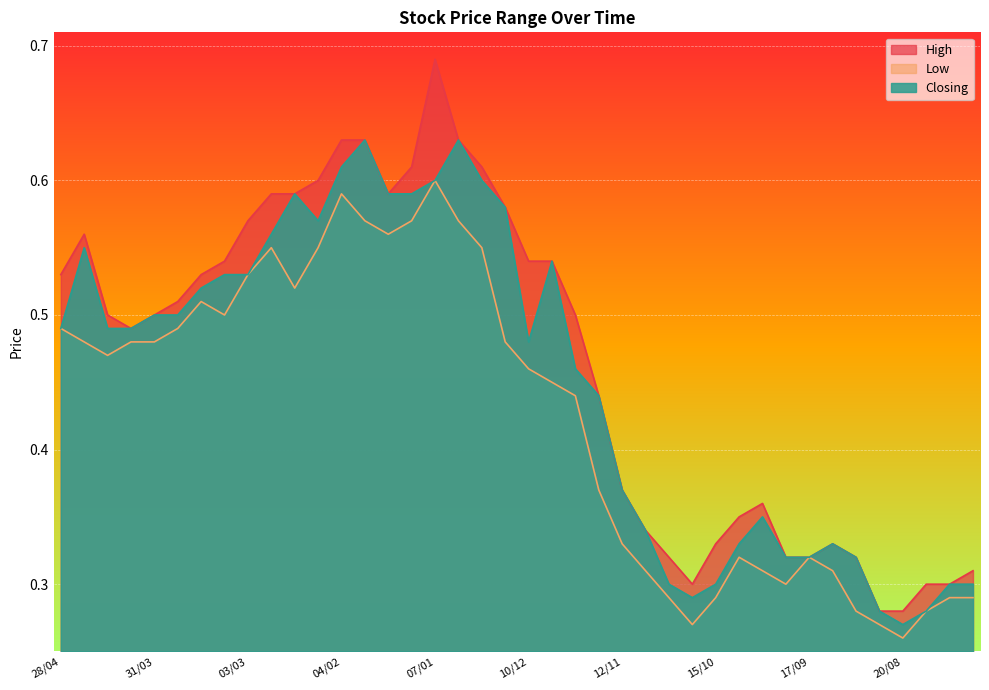

Reading left to right, transcribe all the data shown in this chart.

High: 28/04=0.5	21/04=0.6	14/04=0.5	07/04=0.5	31/03=0.5	24/03=0.5	17/03=0.5	10/03=0.5	03/03=0.6	25/02=0.6	18/02=0.6	11/02=0.6	04/02=0.6	28/01=0.6	21/01=0.6	14/01=0.6	07/01=0.7	31/12=0.6	24/12=0.6	17/12=0.6	10/12=0.5	03/12=0.5	26/11=0.5	19/11=0.4	12/11=0.4	05/11=0.3	29/10=0.3	22/10=0.3	15/10=0.3	08/10=0.3	01/10=0.4	24/09=0.3	17/09=0.3	10/09=0.3	03/09=0.3	27/08=0.3	20/08=0.3	13/08=0.3	06/08=0.3	30/07=0.3
Low: 28/04=0.5	21/04=0.5	14/04=0.5	07/04=0.5	31/03=0.5	24/03=0.5	17/03=0.5	10/03=0.5	03/03=0.5	25/02=0.6	18/02=0.5	11/02=0.6	04/02=0.6	28/01=0.6	21/01=0.6	14/01=0.6	07/01=0.6	31/12=0.6	24/12=0.6	17/12=0.5	10/12=0.5	03/12=0.5	26/11=0.4	19/11=0.4	12/11=0.3	05/11=0.3	29/10=0.3	22/10=0.3	15/10=0.3	08/10=0.3	01/10=0.3	24/09=0.3	17/09=0.3	10/09=0.3	03/09=0.3	27/08=0.3	20/08=0.3	13/08=0.3	06/08=0.3	30/07=0.3
Closing: 28/04=0.5	21/04=0.6	14/04=0.5	07/04=0.5	31/03=0.5	24/03=0.5	17/03=0.5	10/03=0.5	03/03=0.5	25/02=0.6	18/02=0.6	11/02=0.6	04/02=0.6	28/01=0.6	21/01=0.6	14/01=0.6	07/01=0.6	31/12=0.6	24/12=0.6	17/12=0.6	10/12=0.5	03/12=0.5	26/11=0.5	19/11=0.4	12/11=0.4	05/11=0.3	29/10=0.3	22/10=0.3	15/10=0.3	08/10=0.3	01/10=0.3	24/09=0.3	17/09=0.3	10/09=0.3	03/09=0.3	27/08=0.3	20/08=0.3	13/08=0.3	06/08=0.3	30/07=0.3